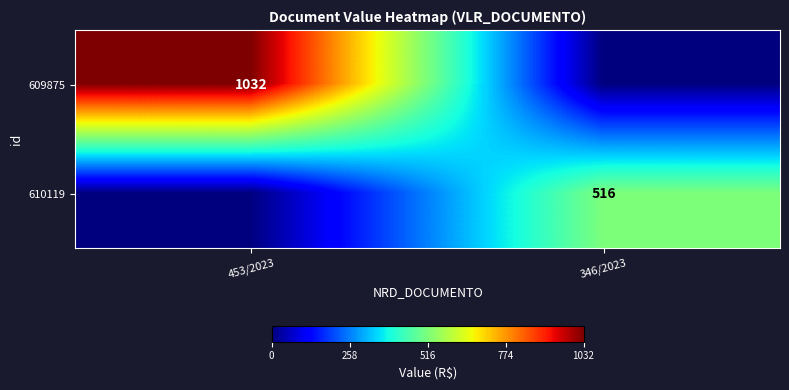

The 609875 series shows 1370 at 453/2023. True or false?

False